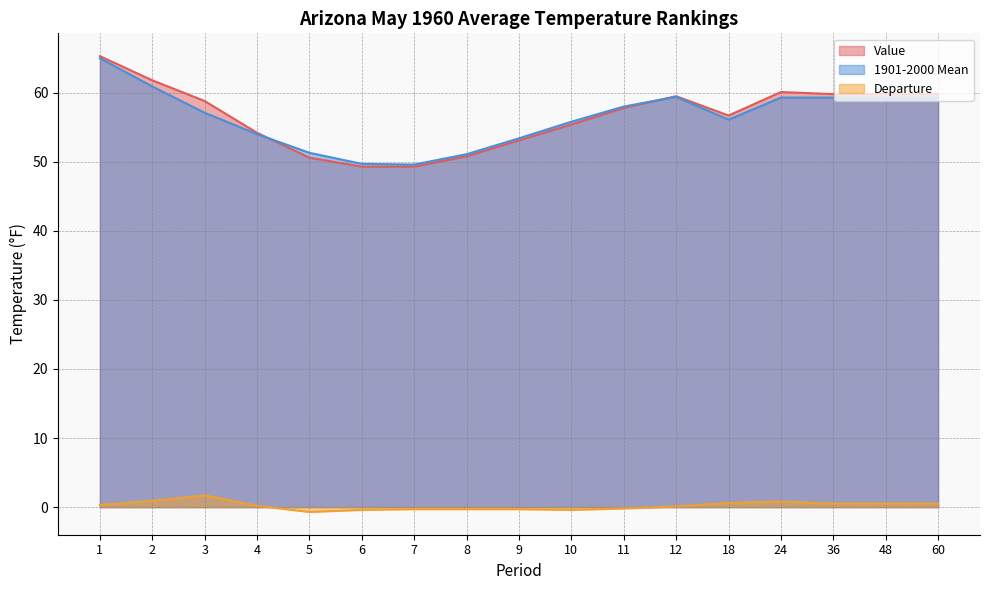

What is the sum of all Departure values?

3.5